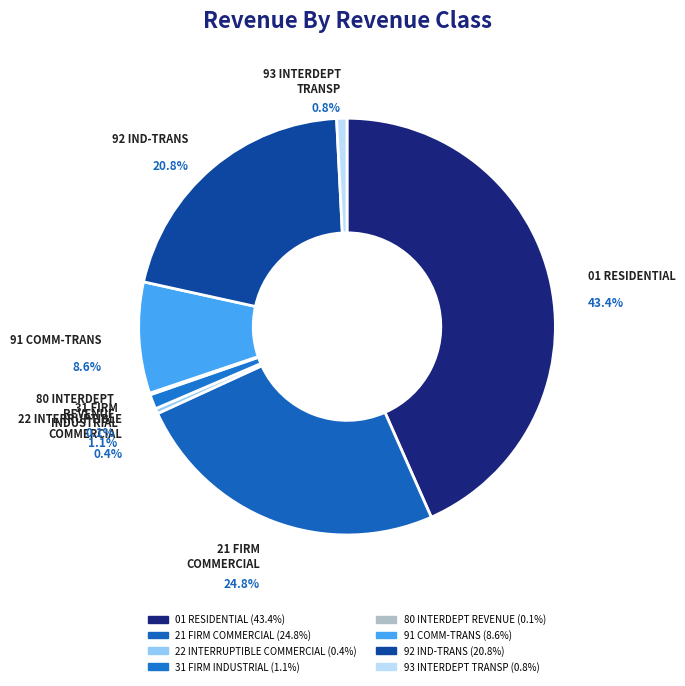

Is there any slice that represents more than half of the pie?

No